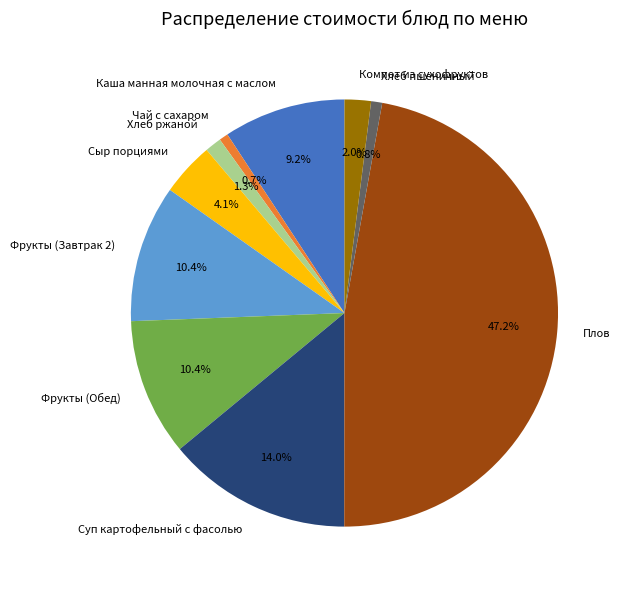

Combined, do Хлеб пшеничный and Каша манная молочная с маслом account for over 50%?

No